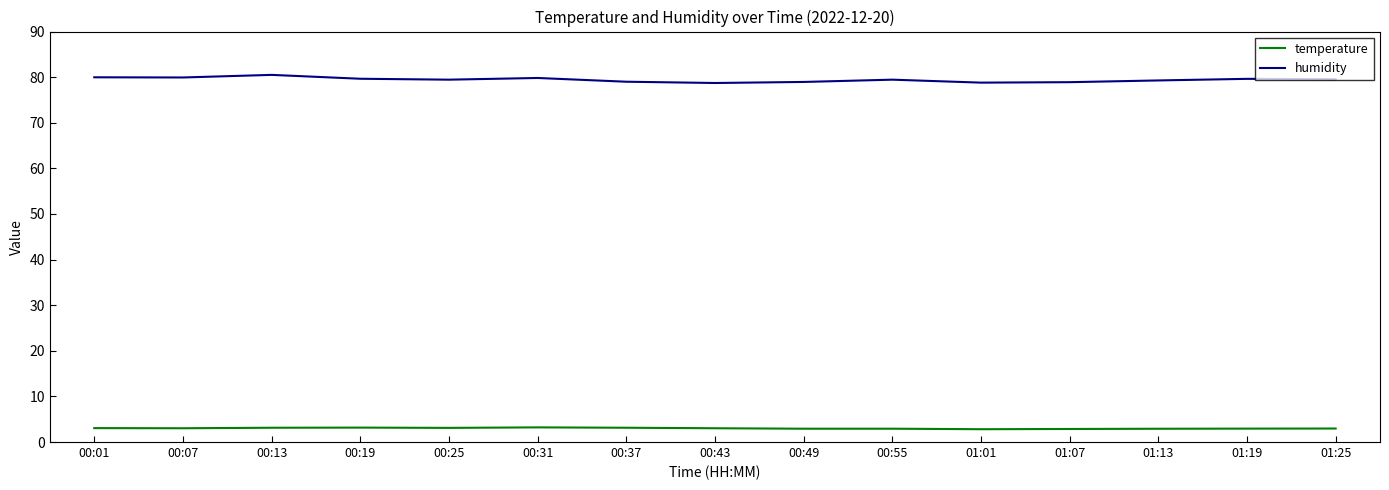

Where does the temperature series first go above 3?

00:01